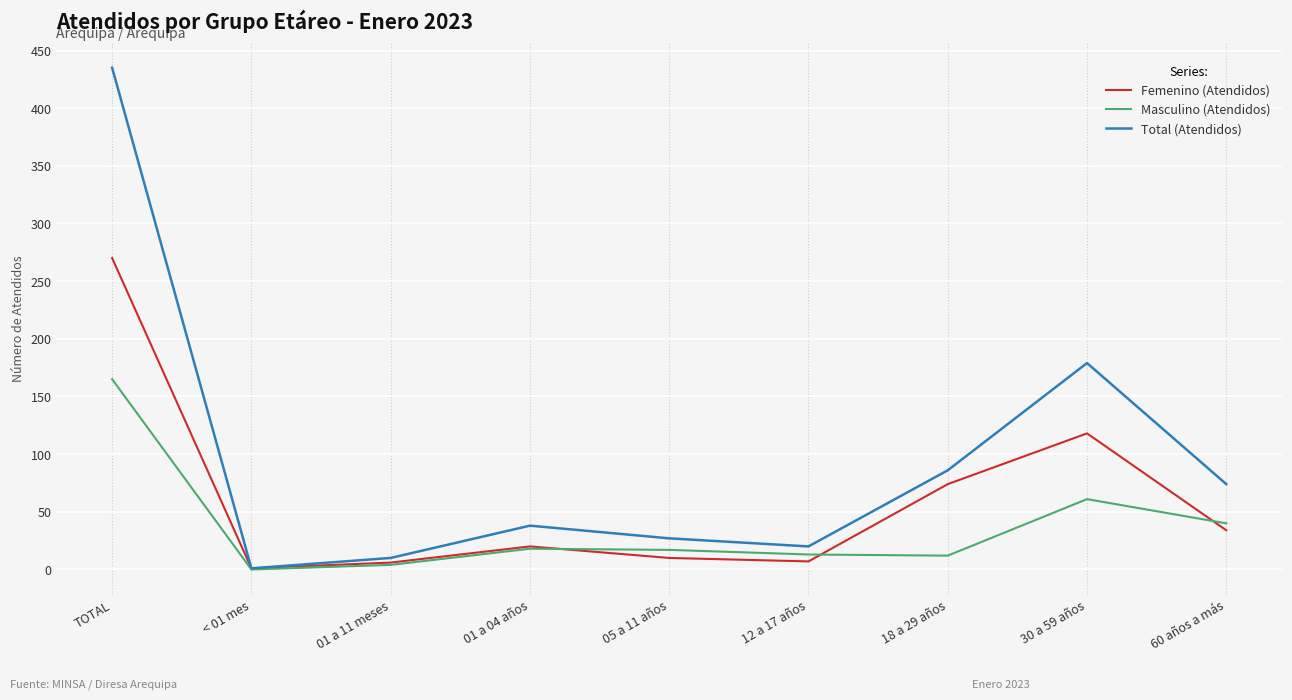

The value of Femenino (Atendidos) at 18 a 29 años is 44. True or false?

False